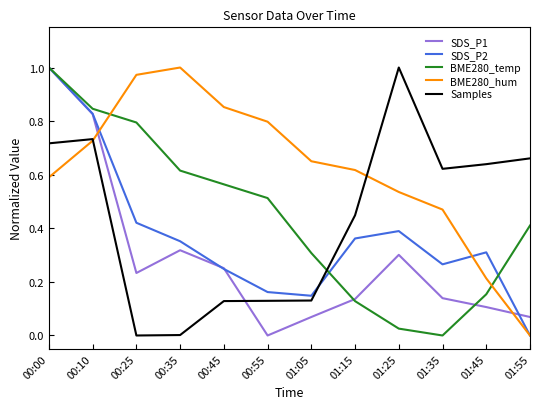

What position from the left is 00:10?

2